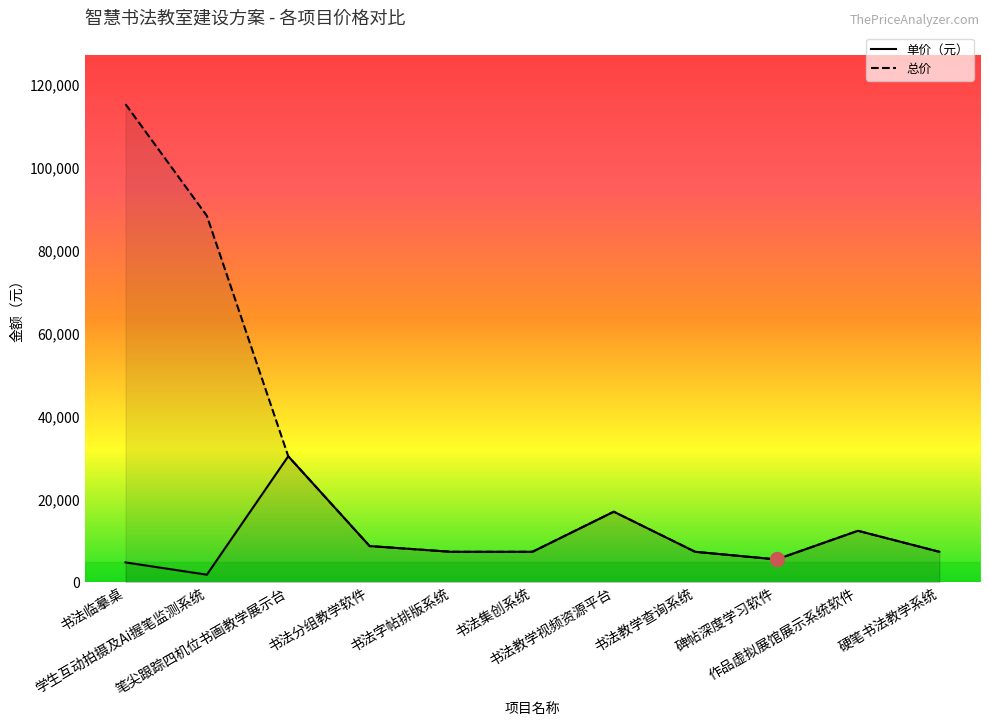

Is it true that 单价（元） equals 11002 at 硬笔书法教学系统?

False